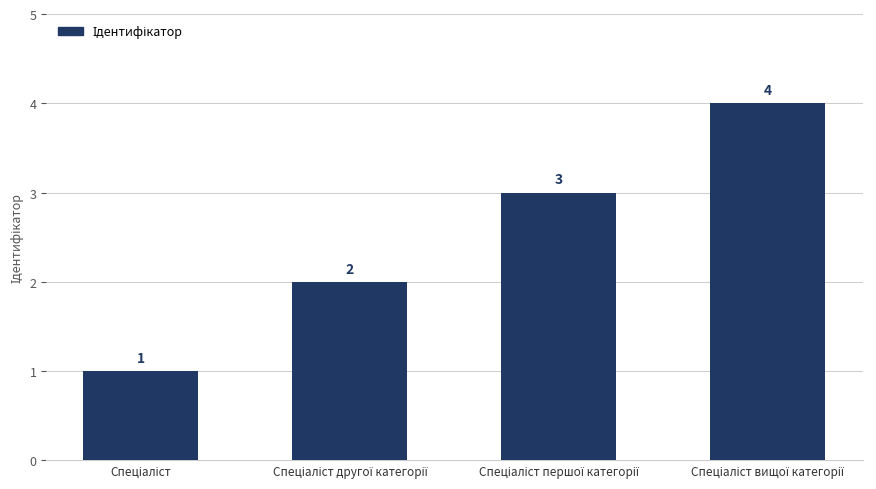

Count the values in the range 2 to 4.

3